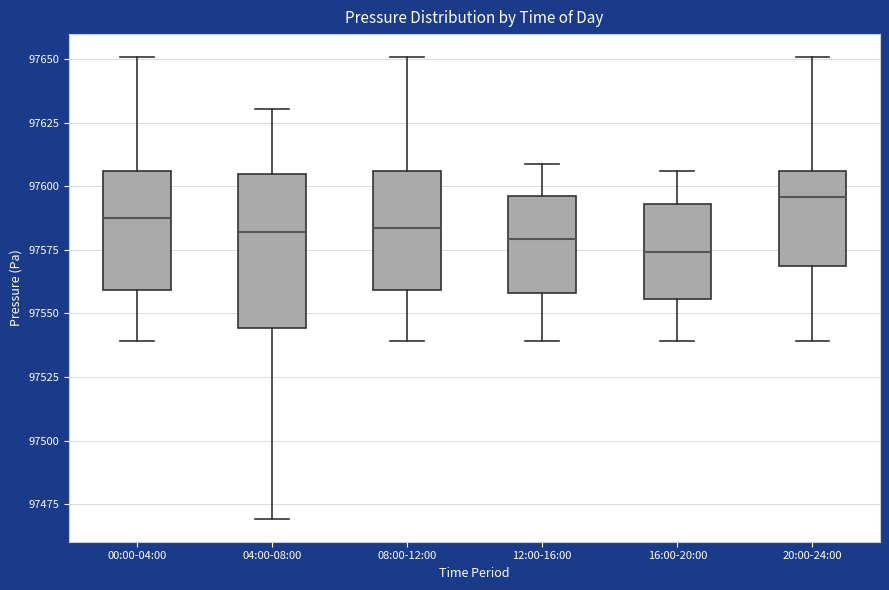

Reading left to right, transcribe this box plot: for each box, give where its median line is, the range the box spans, and where its two whiskers end, as read against the y-axis. The values are not printed on the chart, so give them approximately, as read against the axis.

00:00-04:00: median 97590, box 97560 to 97605, whiskers 97540 to 97650
04:00-08:00: median 97580, box 97545 to 97605, whiskers 97470 to 97630
08:00-12:00: median 97585, box 97560 to 97605, whiskers 97540 to 97650
12:00-16:00: median 97580, box 97560 to 97595, whiskers 97540 to 97610
16:00-20:00: median 97575, box 97555 to 97595, whiskers 97540 to 97605
20:00-24:00: median 97595, box 97570 to 97605, whiskers 97540 to 97650